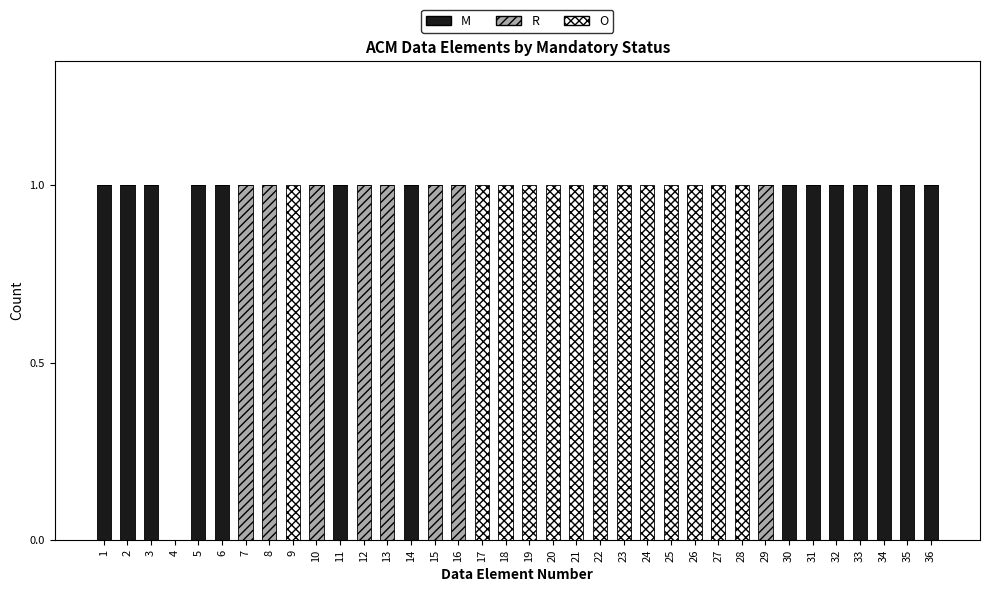

What is the sum of all M values?

14